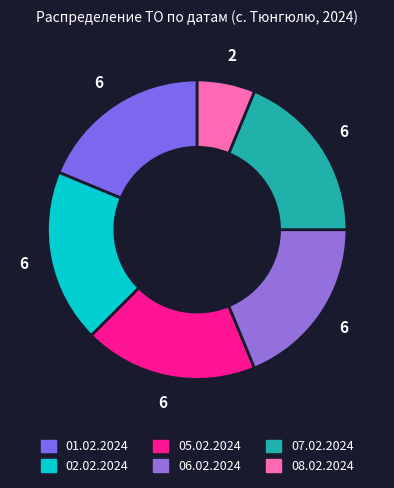

True or false: 08.02.2024 accounts for 6% of the total.

True